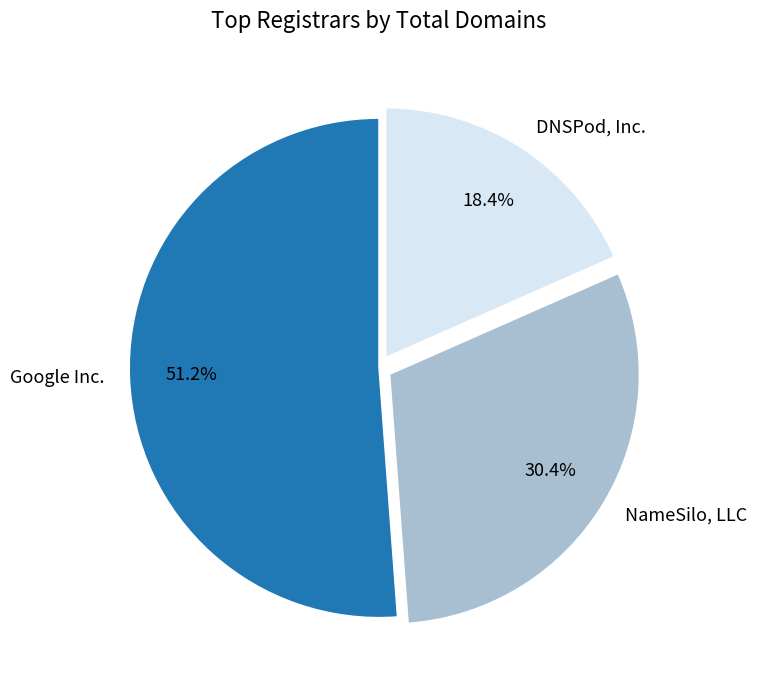

Does any single category account for the majority?

Yes